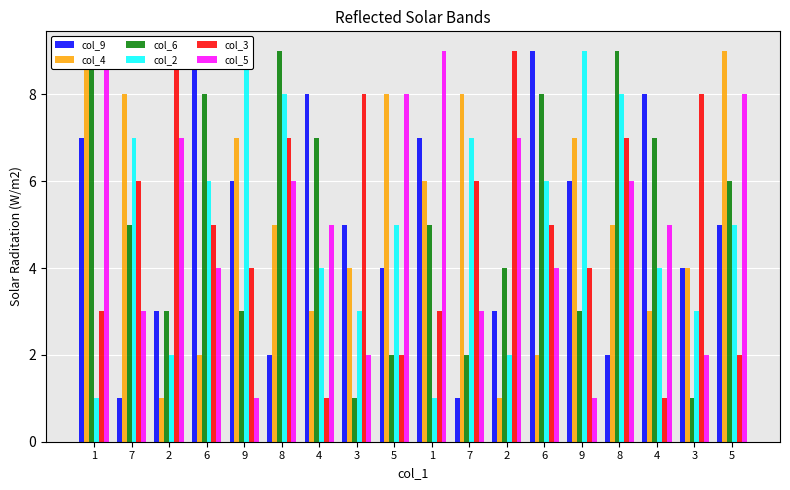

What is the label of the 15th bar from the left?

8